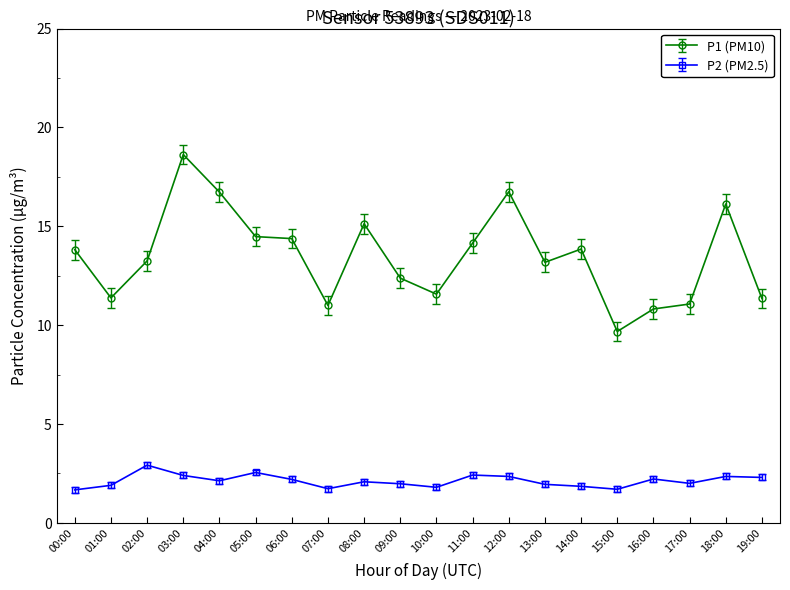

What is the highest value of the P2 (PM2.5) series?

2.9